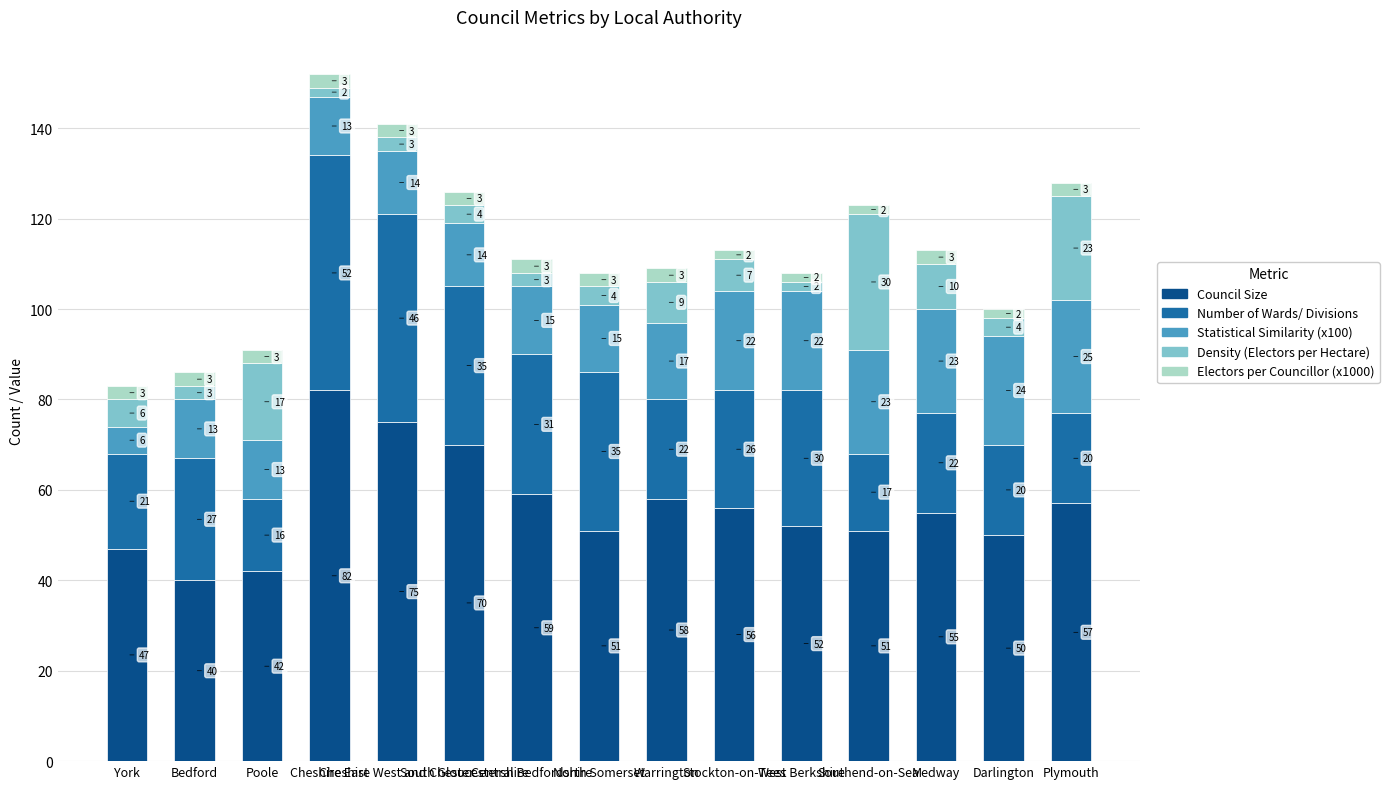

What is the highest value of the Council Size series?

82